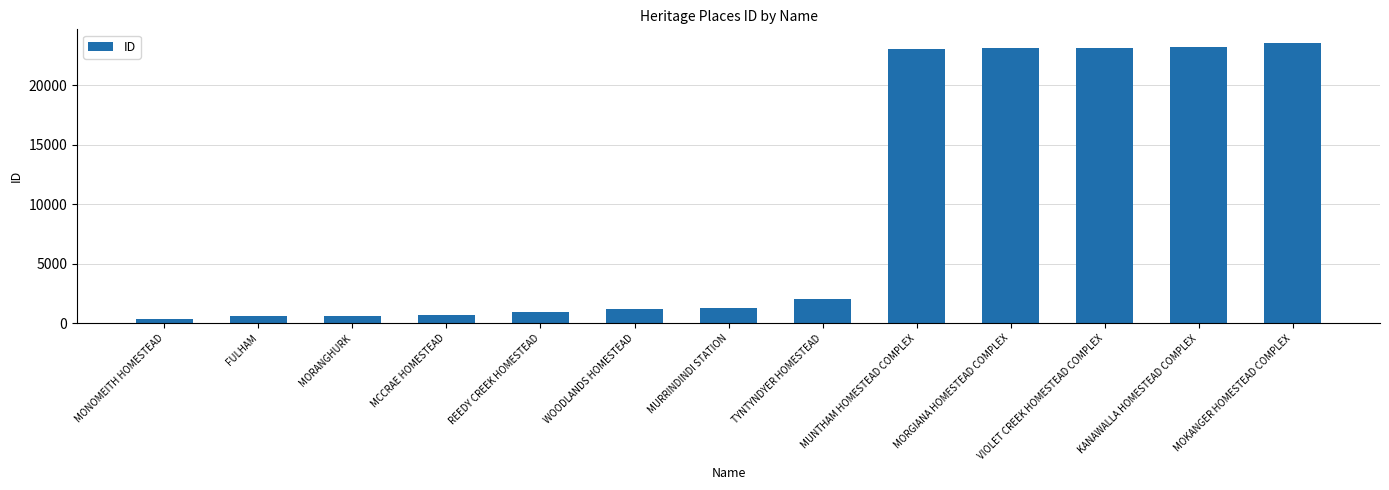

What is the label of the 10th bar from the right?

MCCRAE HOMESTEAD